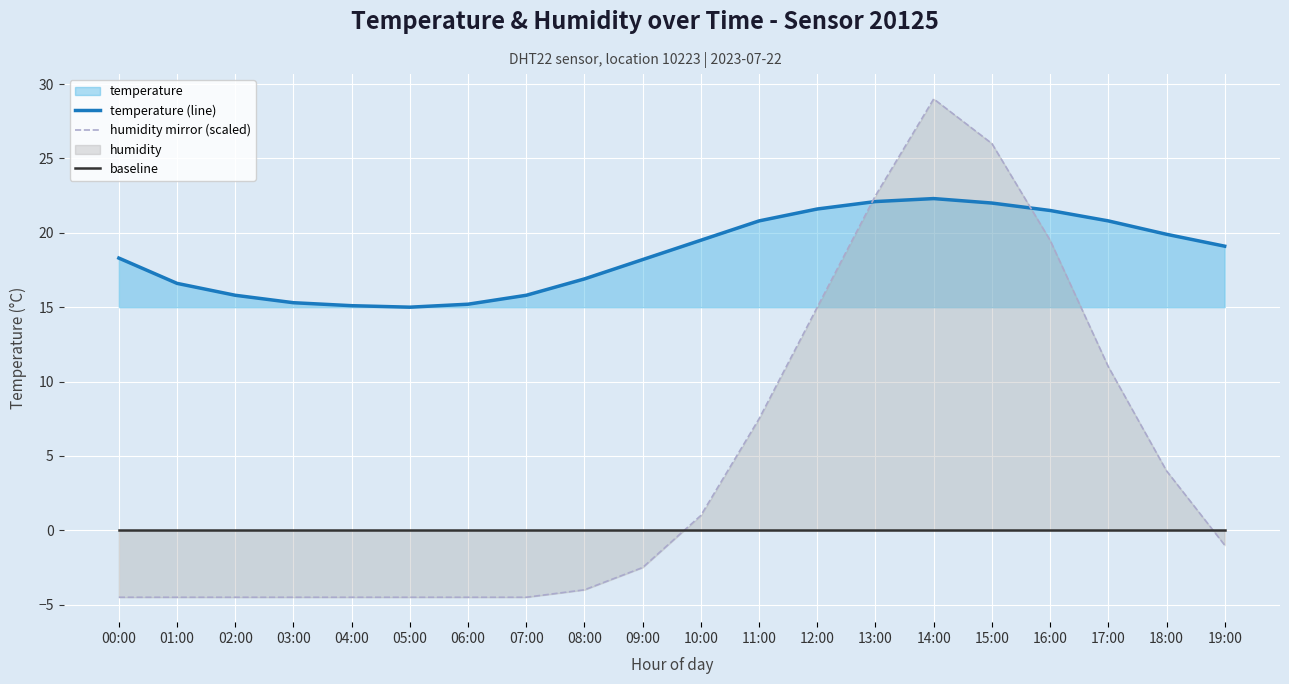

What is the total value across all series at 08:00?

12.9